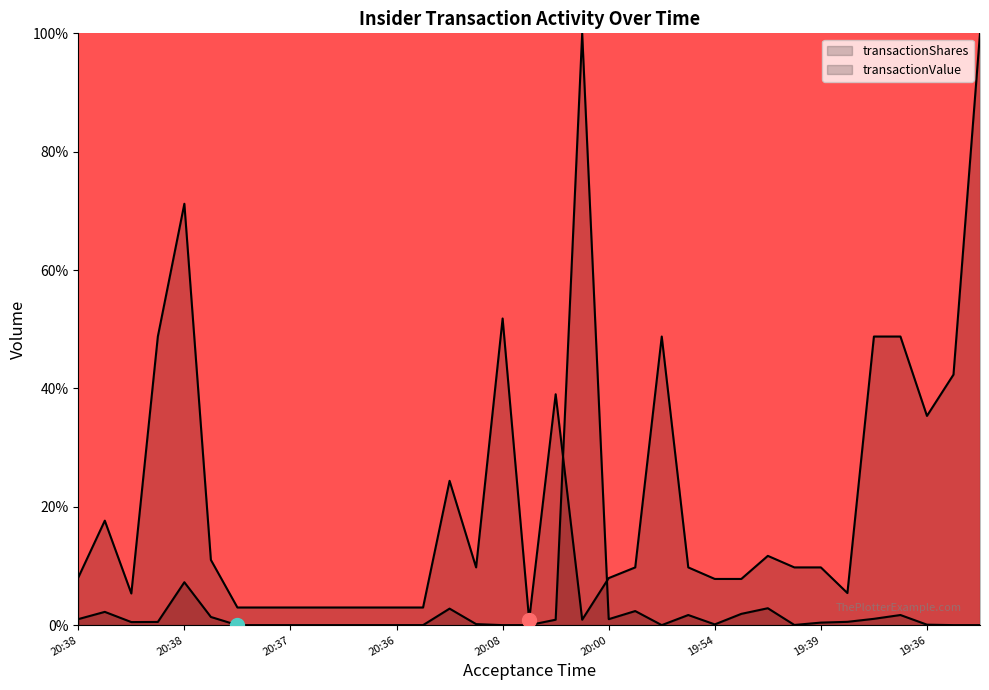

Does the chart have visible grid lines?

No